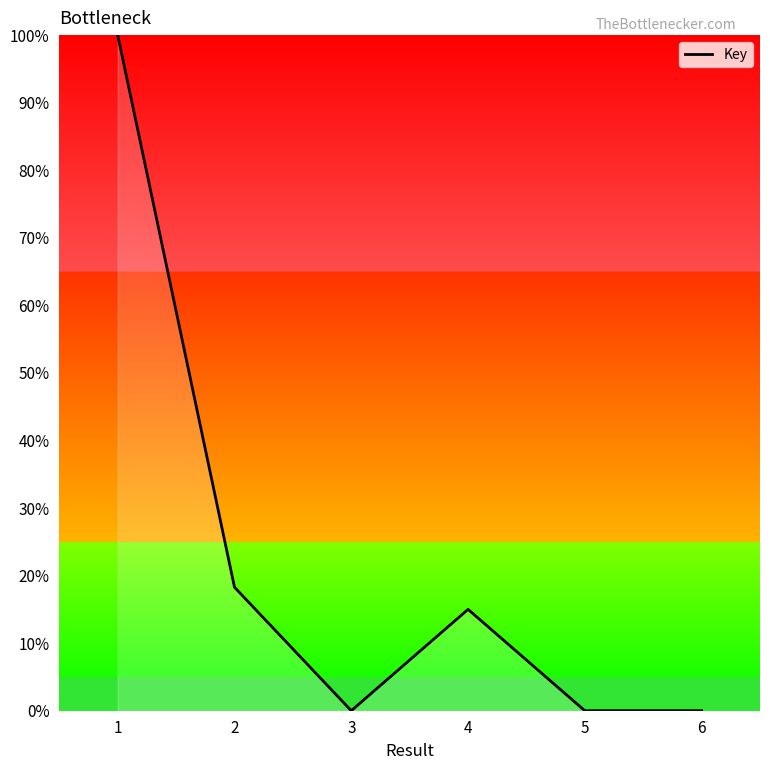

At which label does the data first exceed 14?

1